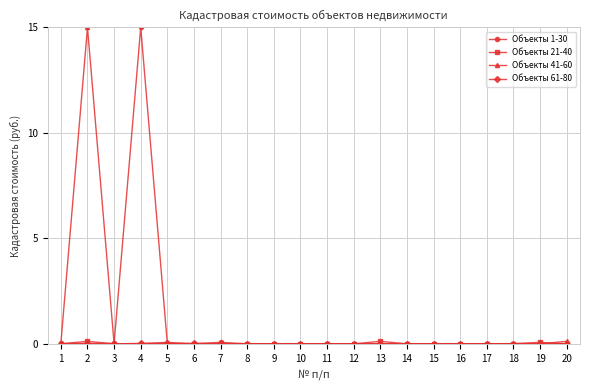

Which series has the widest spread of values?

Объекты 1-30